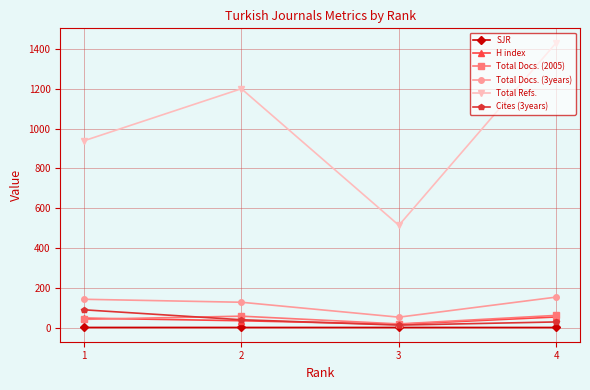

Is the value of Total Docs. (2005) at 2 greater than the value of Cites (3years) at 1?

No